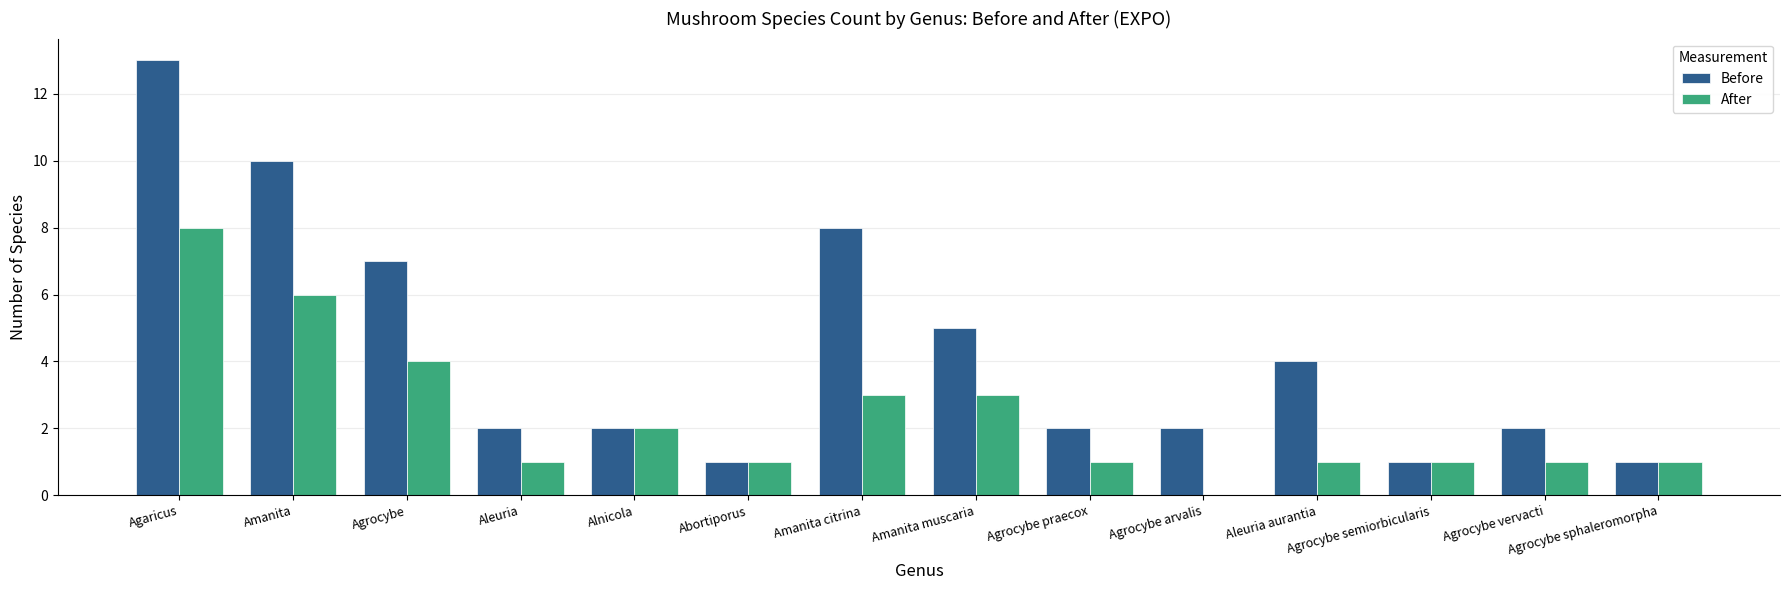

Is it true that After equals 1 at Abortiporus?

True